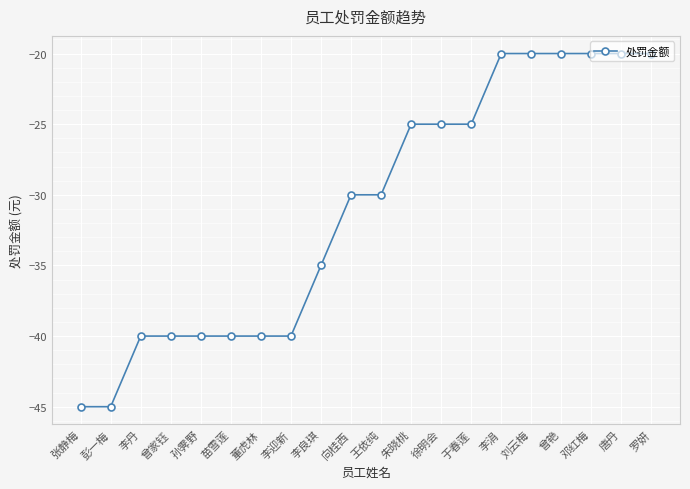

What is the sum of the values at 邓红梅 and 唐丹?

-40